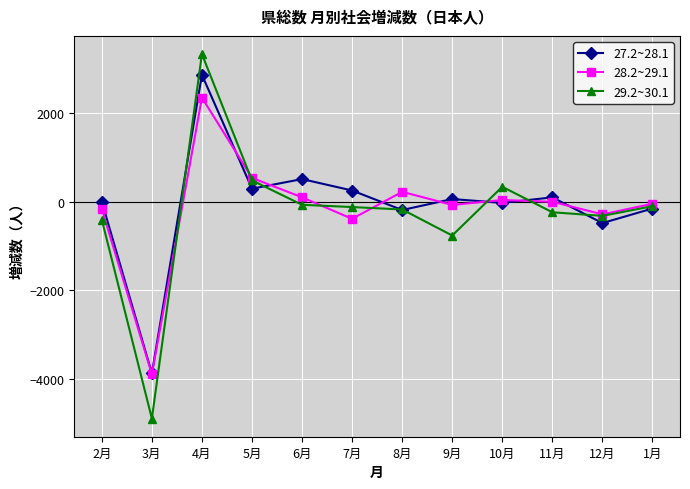

List the series in order of their peak value, lowest first.

28.2~29.1, 27.2~28.1, 29.2~30.1